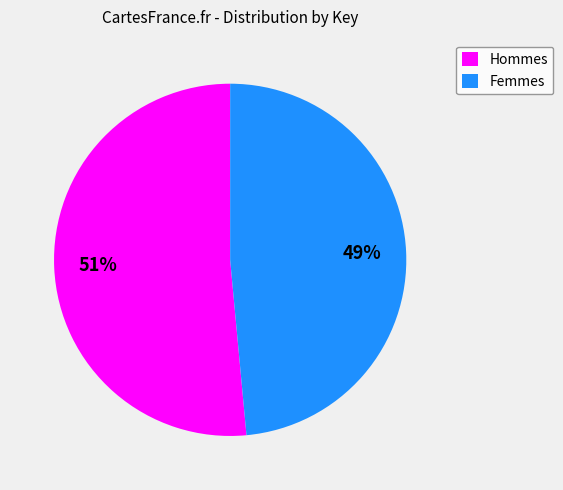

True or false: Hommes accounts for 66% of the total.

False